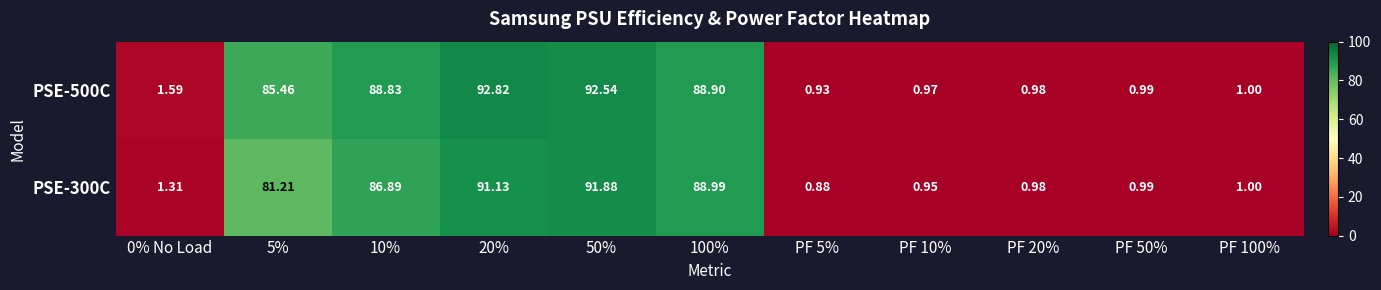

Is the value of PSE-300C at PF 20% greater than the value of PSE-500C at PF 10%?

Yes